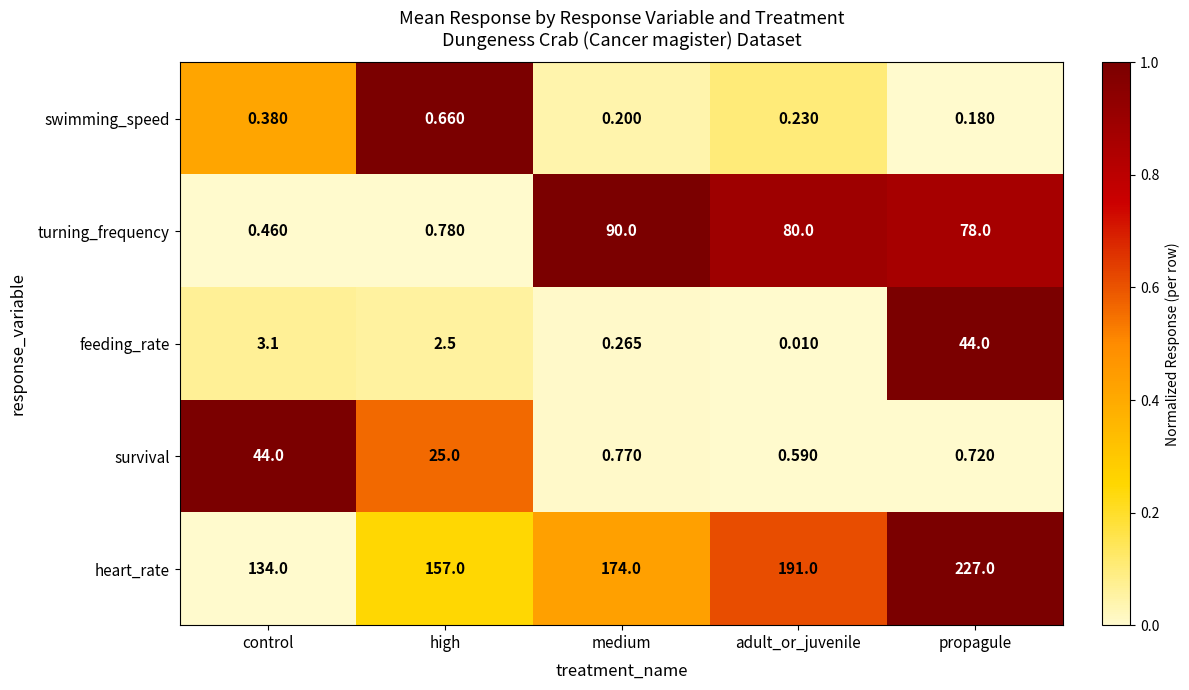

Is the value of heart_rate at propagule greater than the value of feeding_rate at high?

Yes